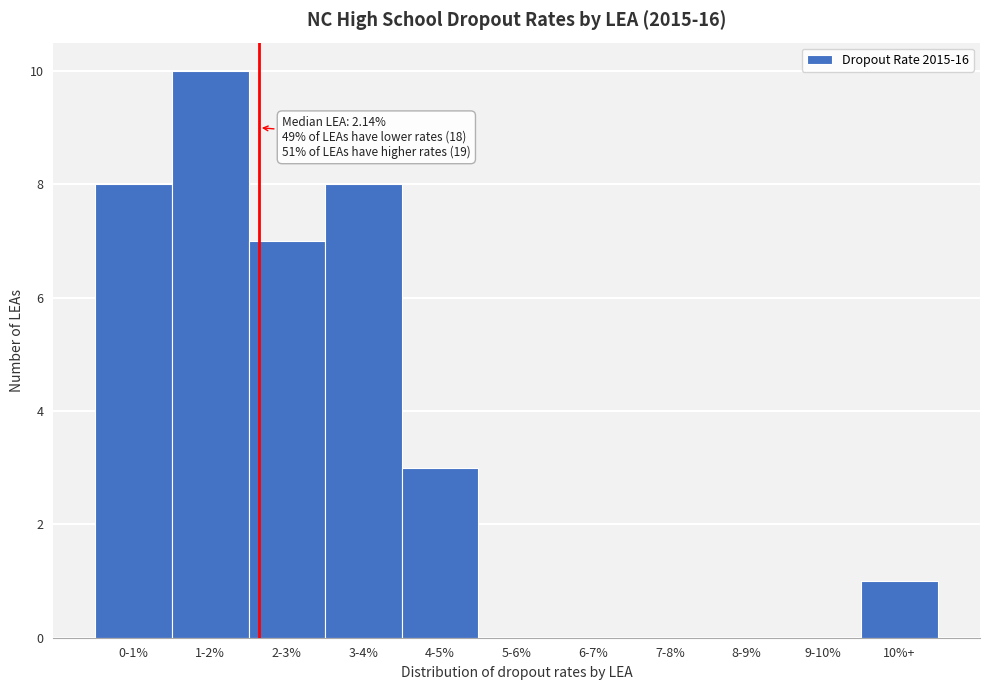

Reading left to right, extract all data points from this chart.

0-1%=8	1-2%=10	2-3%=7	3-4%=8	4-5%=3	5-6%=0	6-7%=0	7-8%=0	8-9%=0	9-10%=0	10%+=1